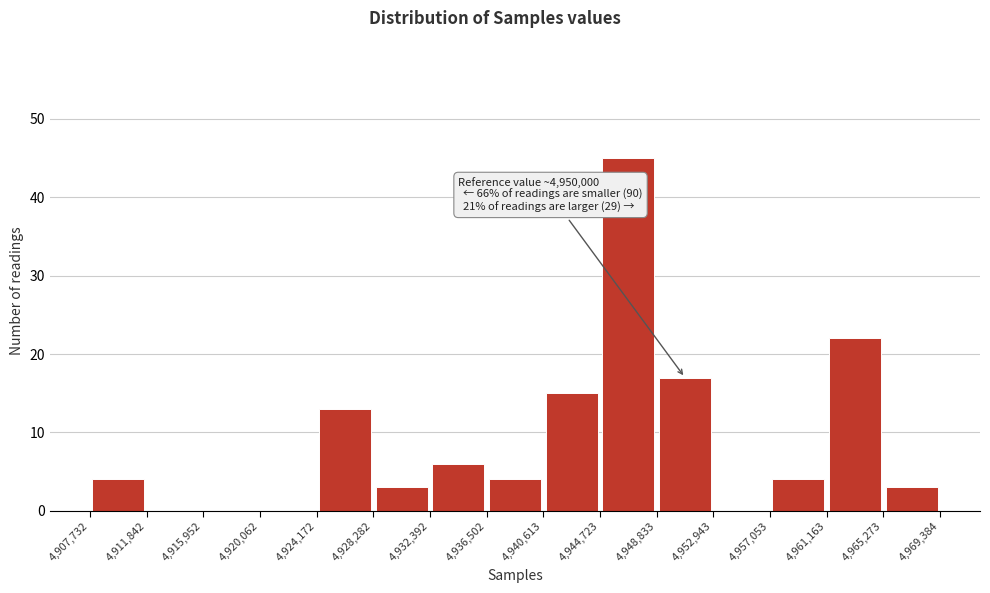

Over which range of the x-axis is the bar tallest?

4,944,723 to 4,948,833